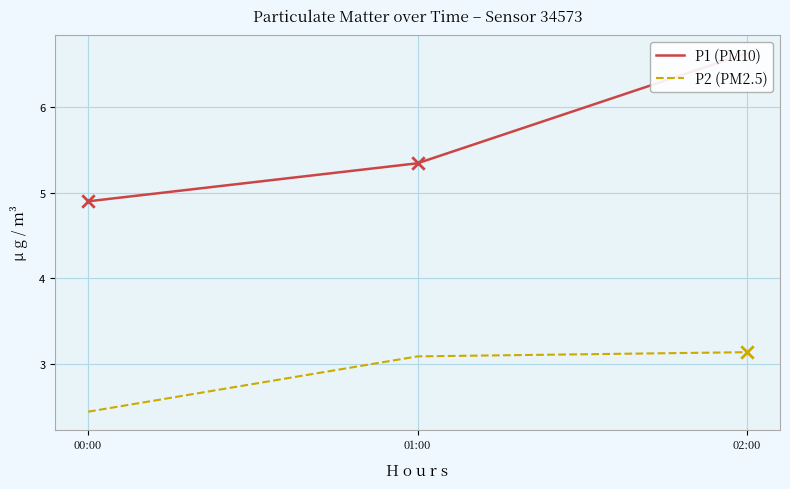

At which category is the sum across all series the highest?

02:00